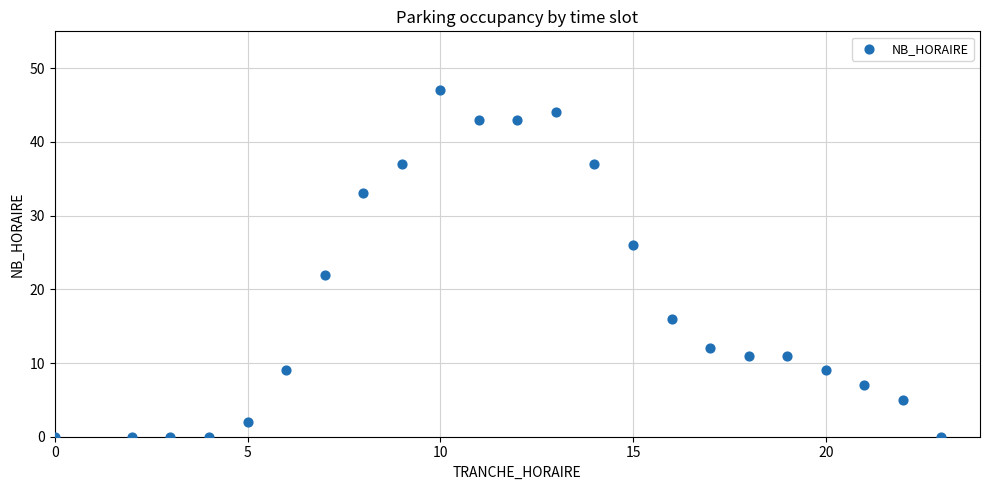

What Y value in the scatter plot is closest to 23?

22